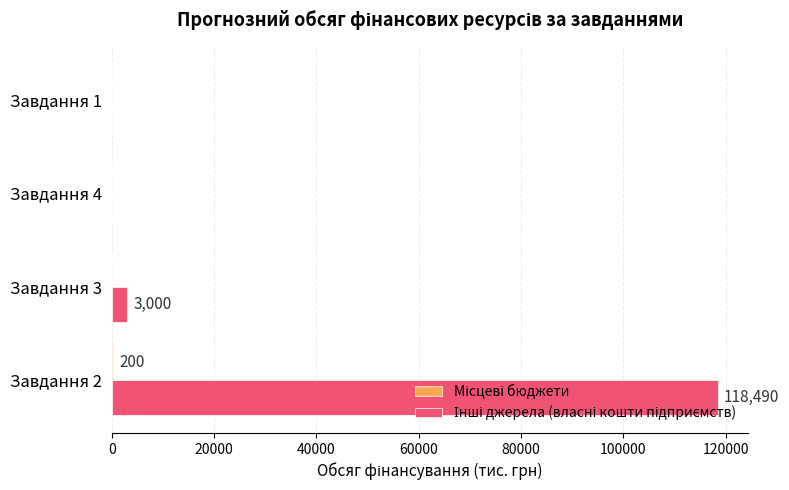

At which category is the sum across all series the highest?

Завдання 2